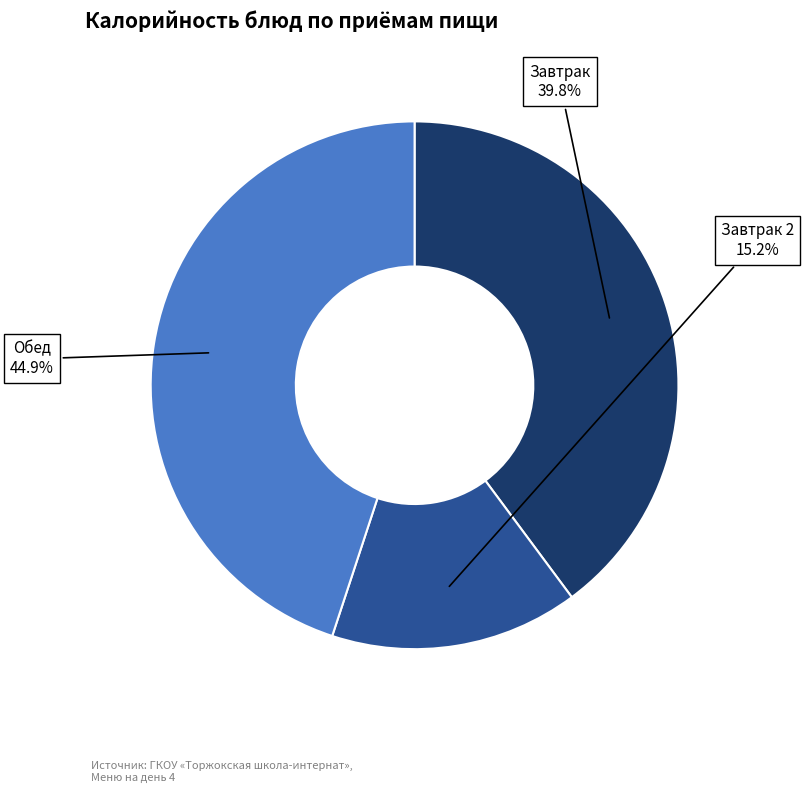

Is there a majority slice in this chart?

No